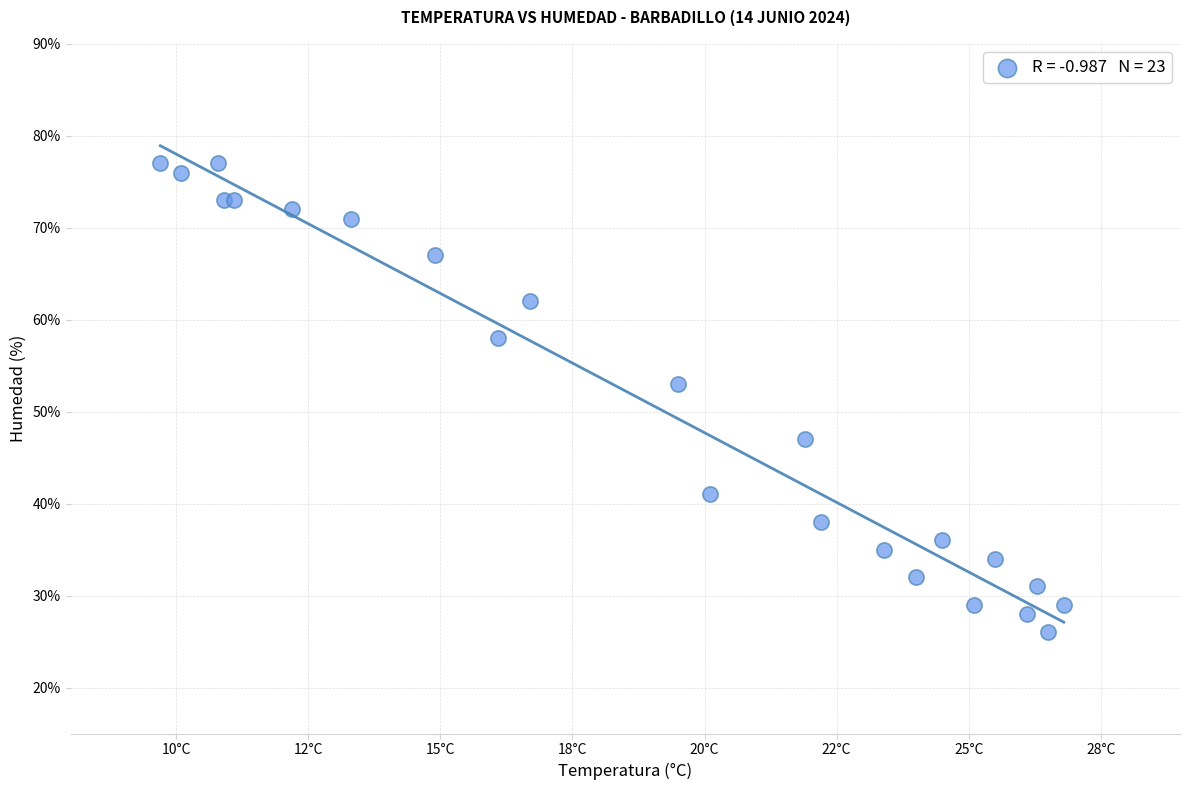

What Y value in the scatter plot is closest to 51?

53